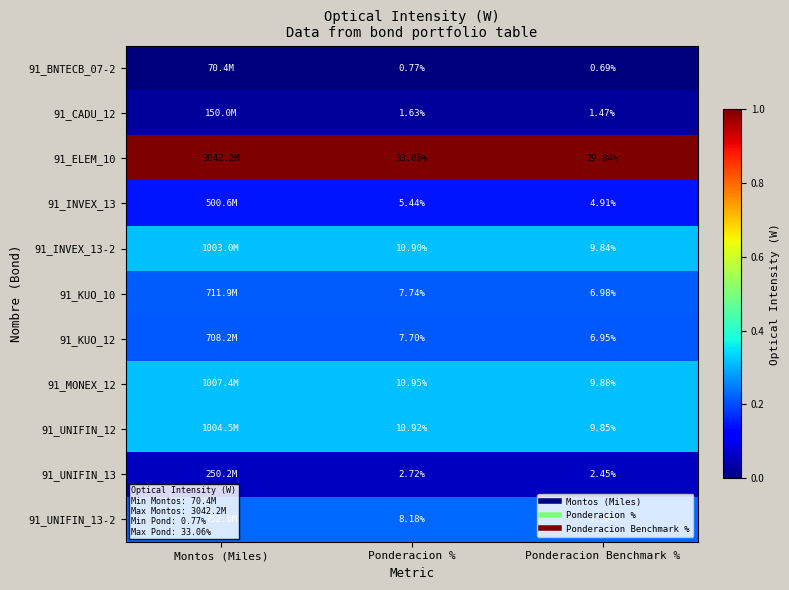

True or false: 91_ELEM_10 has a value of 1.0 at Ponderacion Benchmark %.

True